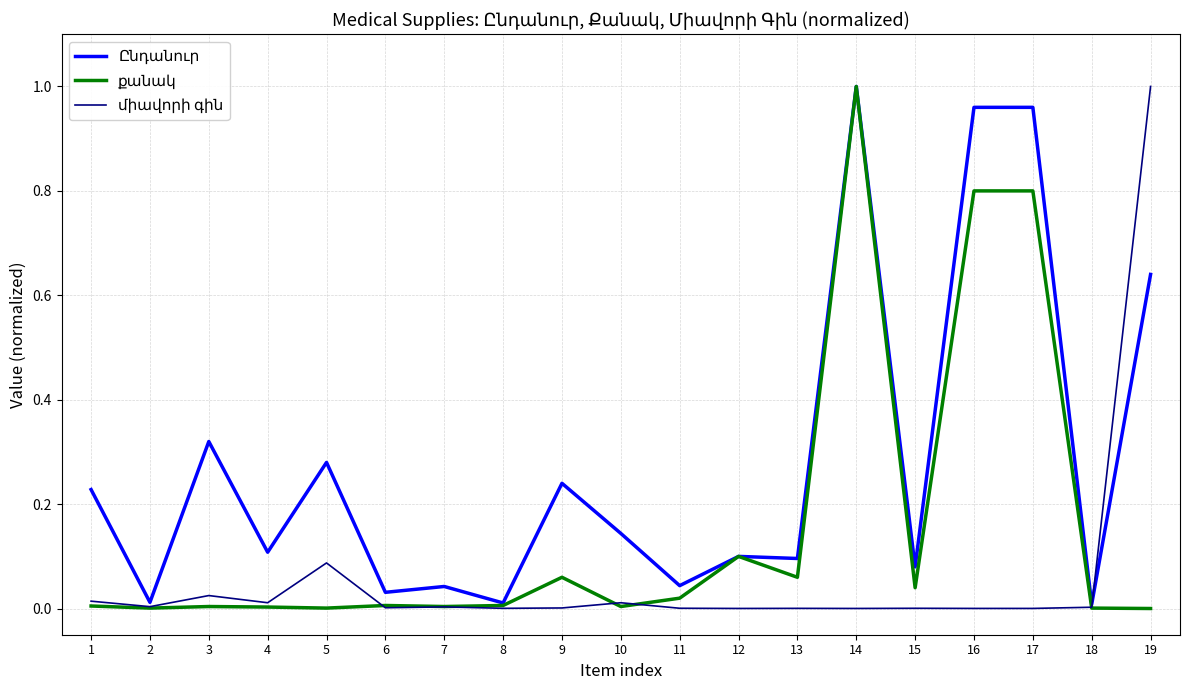

How many lines are shown in the chart?

3